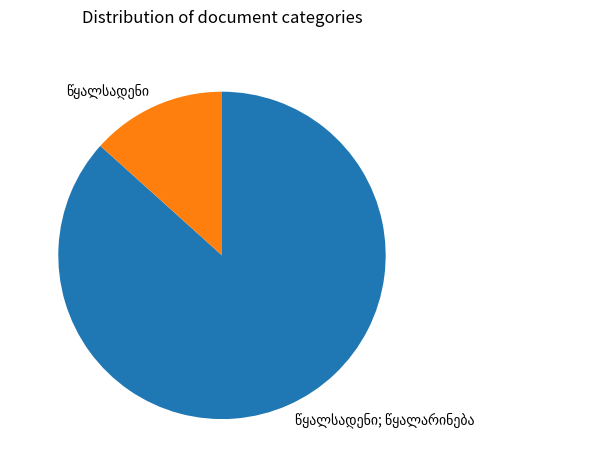

Is there a majority slice in this chart?

Yes